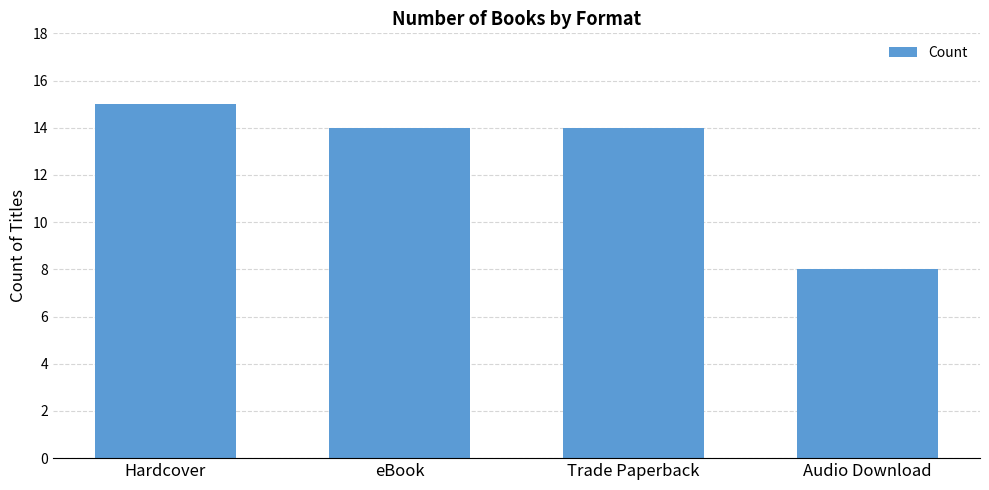

What is the sum of the values at Trade Paperback and eBook?

28